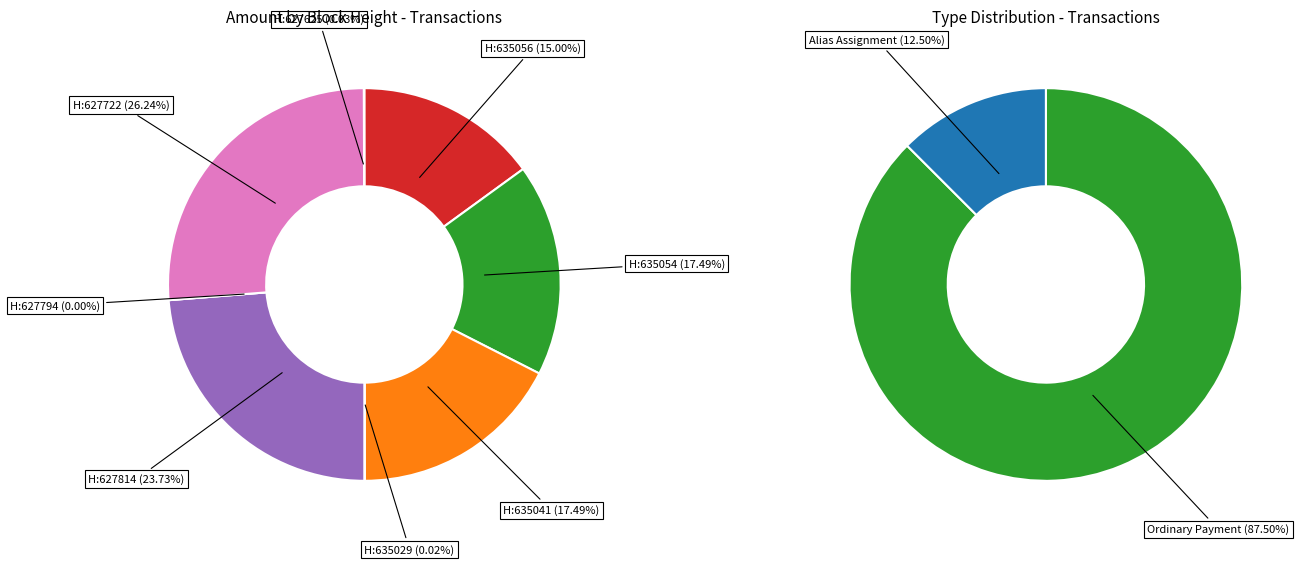

How many slices are in this pie chart?

8